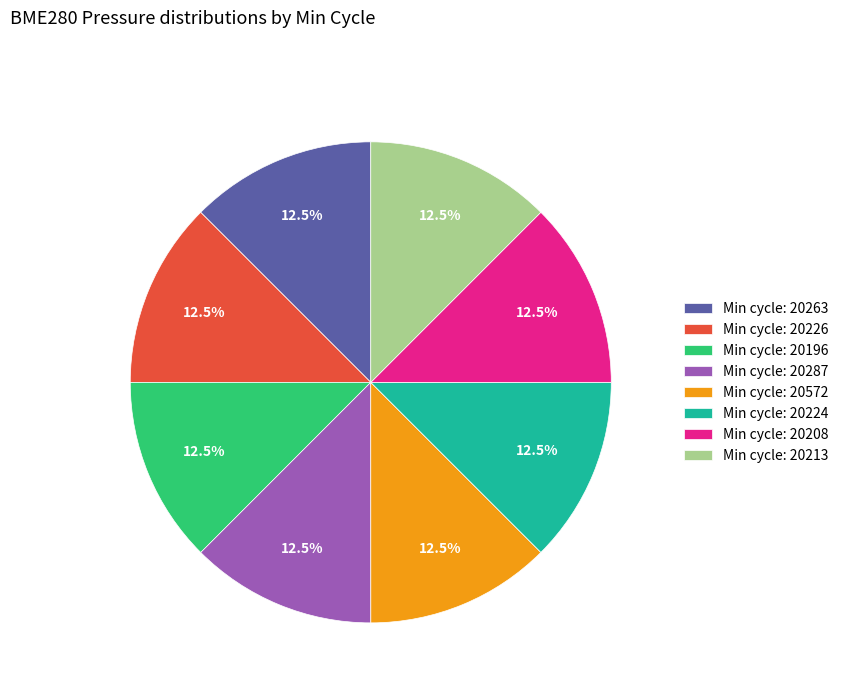

Is there any slice that represents more than half of the pie?

No